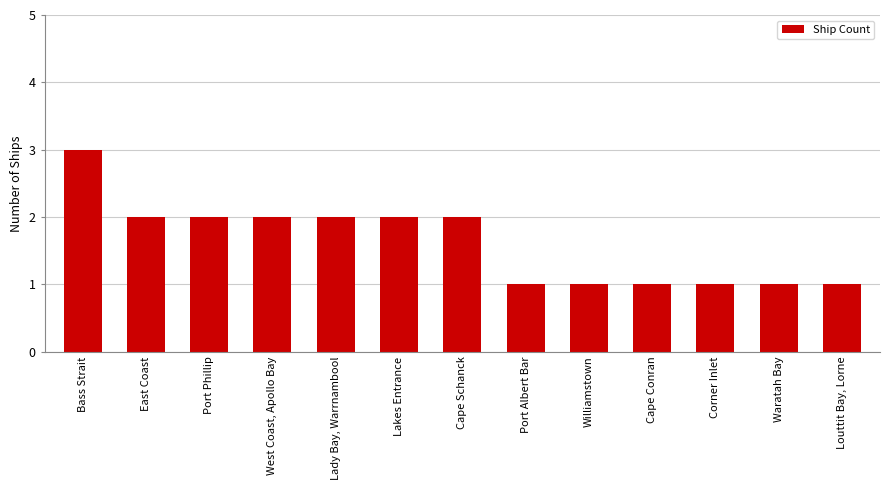

Approximately how many times larger is the value at Bass Strait compared to West Coast, Apollo Bay?

1.5